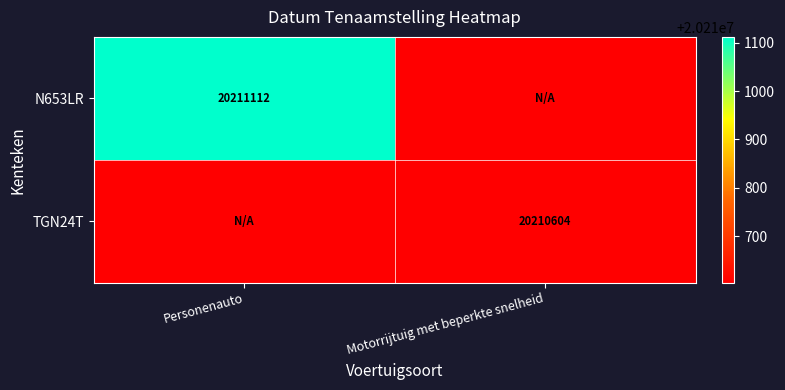

The N653LR series shows 8176076 at Personenauto. True or false?

False